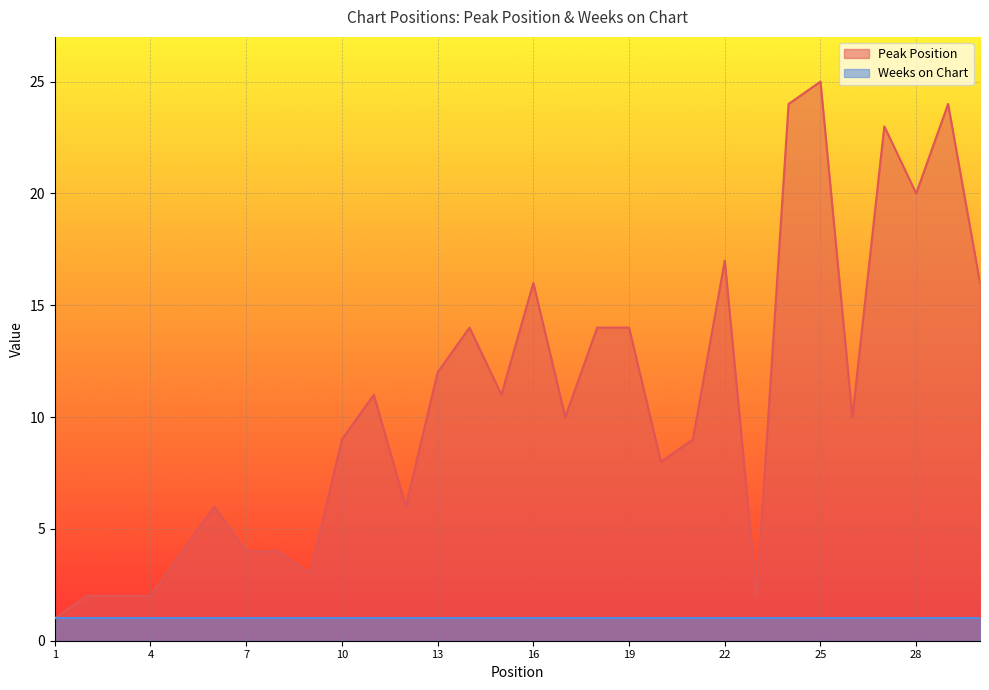

How many points are higher than both their immediate neighbors (excluding endpoints)?

8